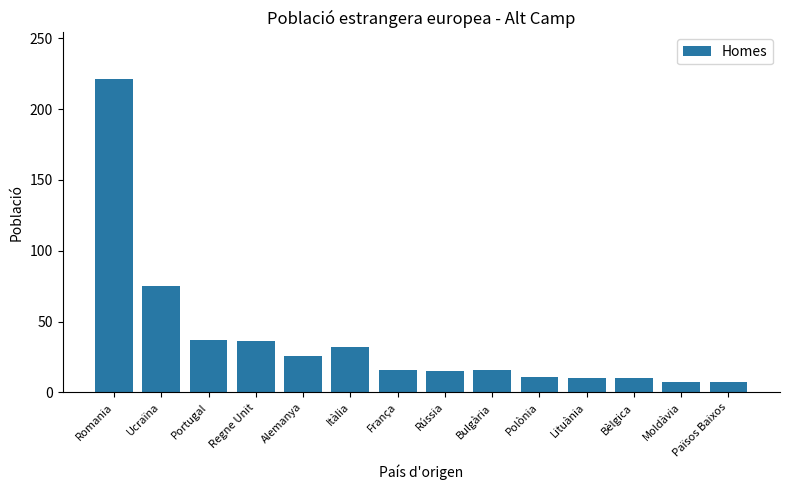

At which label does the data first exceed 16?

Romania